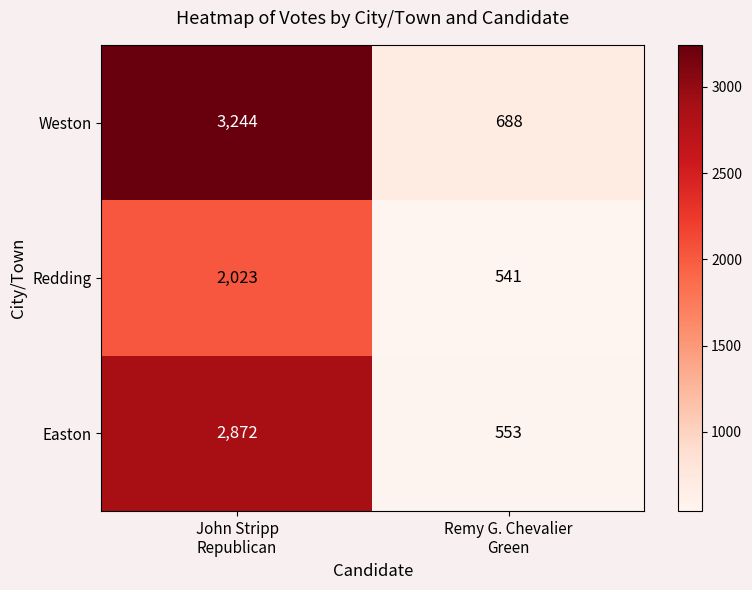

What is the difference between the highest and lowest values at Remy G. Chevalier
Green?

147